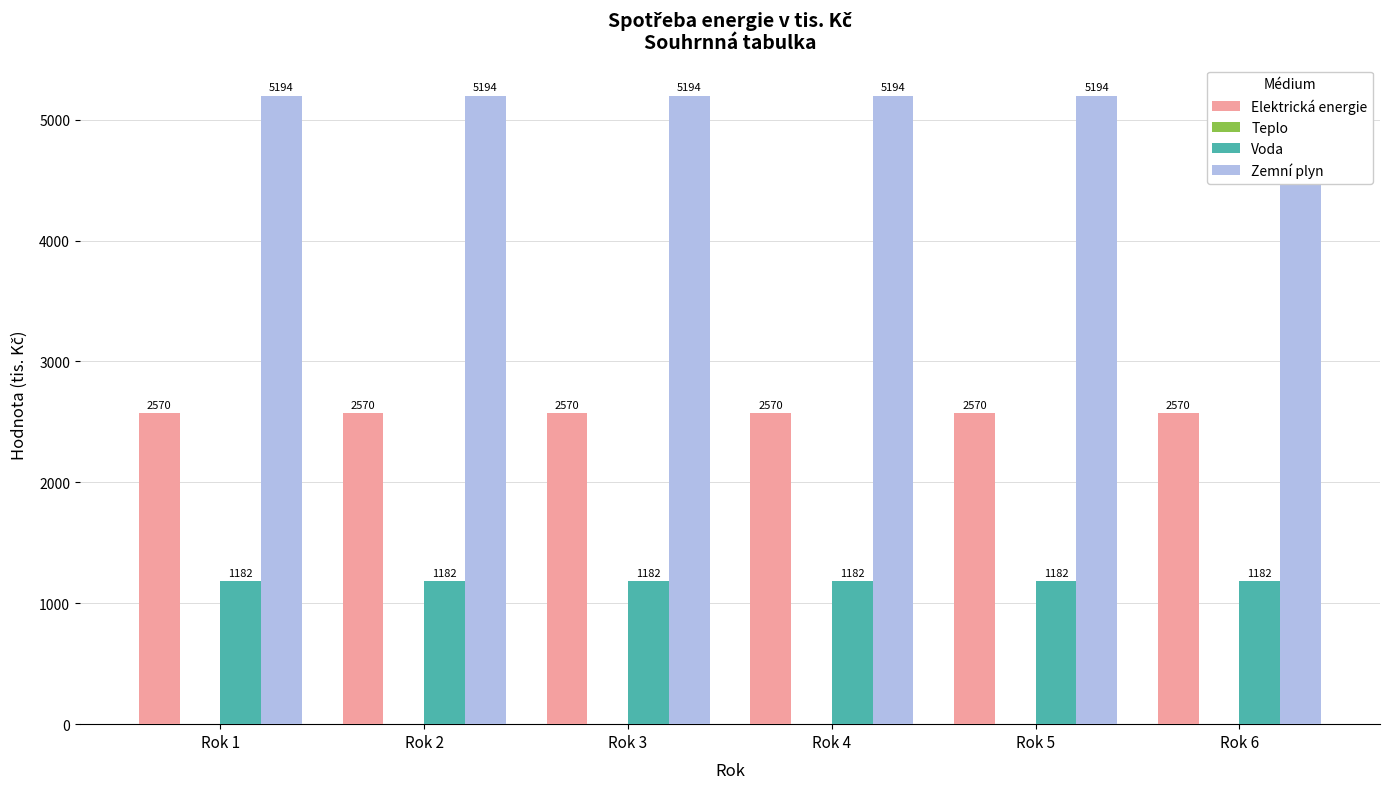

What is the value of the Voda bar at the 2nd from the left?

1182.3